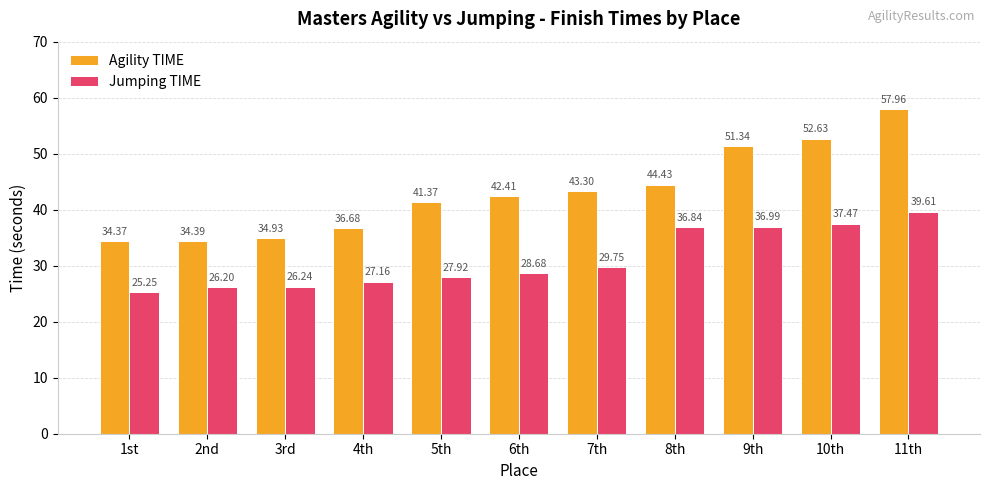

True or false: Jumping TIME has a value of 45.7 at 3rd.

False